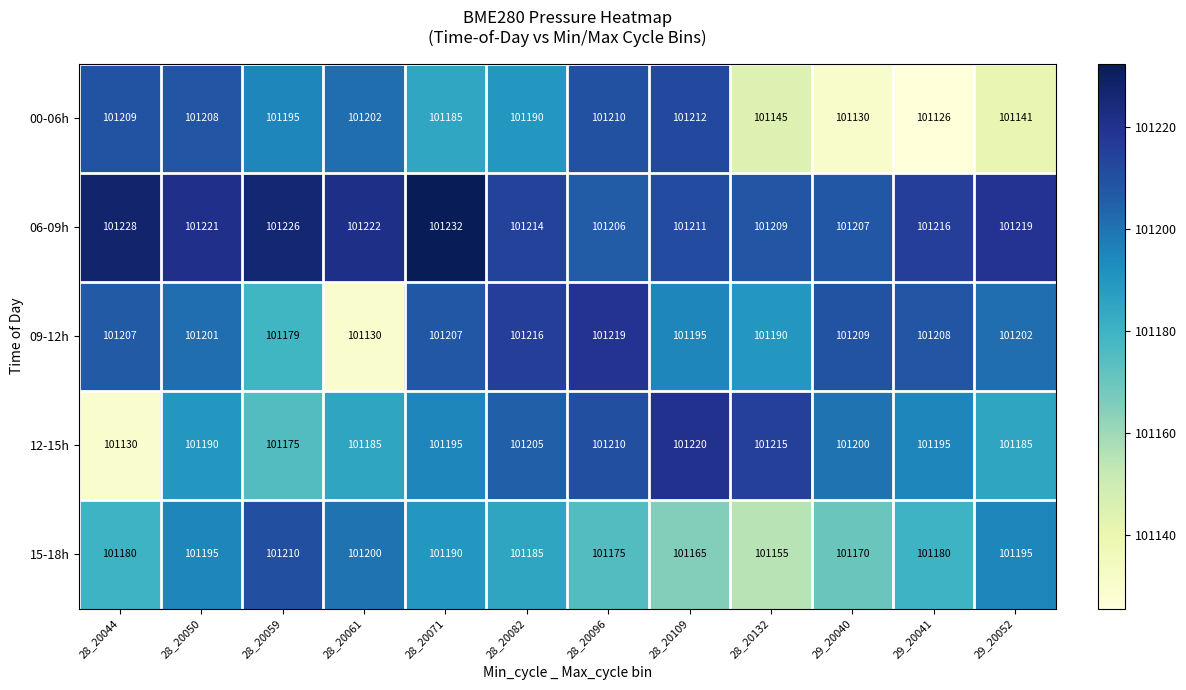

Rank the series at 28_20059 from lowest to highest value.

12-15h, 09-12h, 00-06h, 15-18h, 06-09h